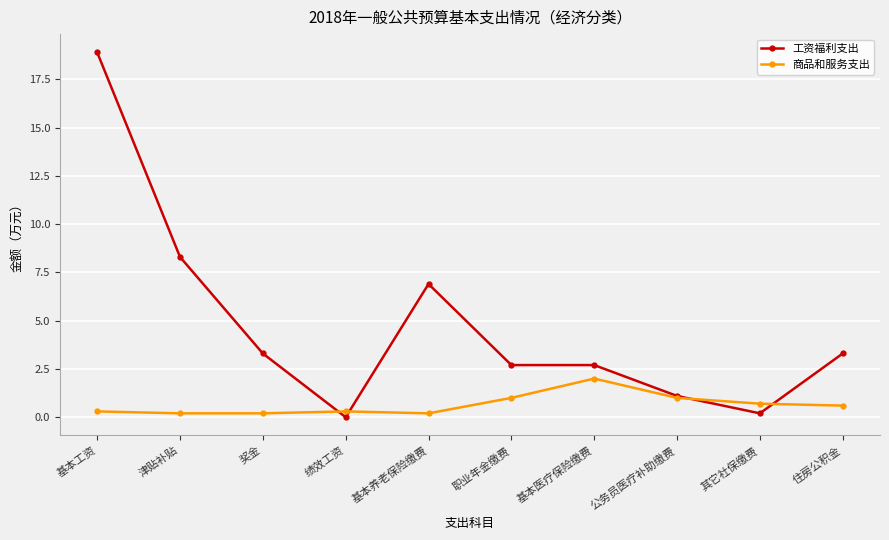

How many lines are shown in the chart?

2